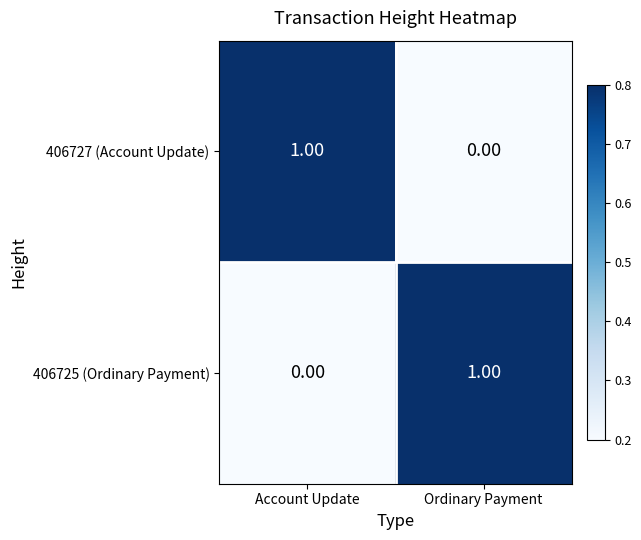

Which category has the lowest value in the 406727 (Account Update) series?

Ordinary Payment